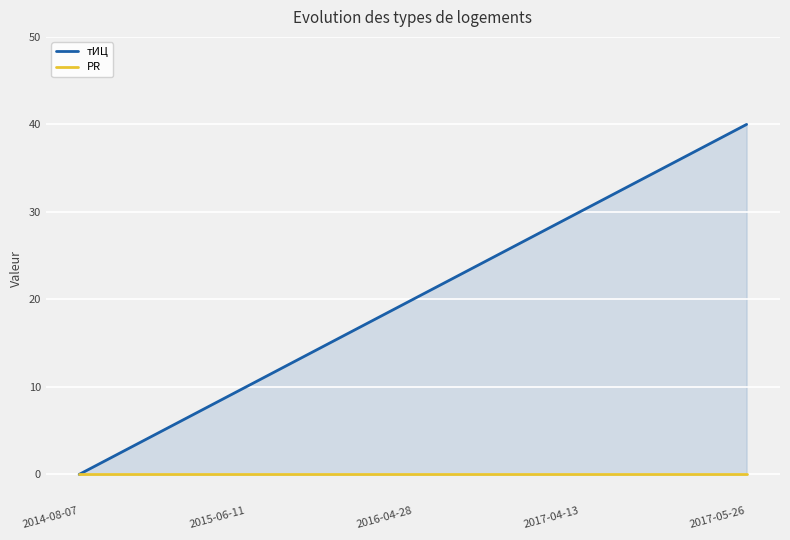

How many lines are shown in the chart?

2